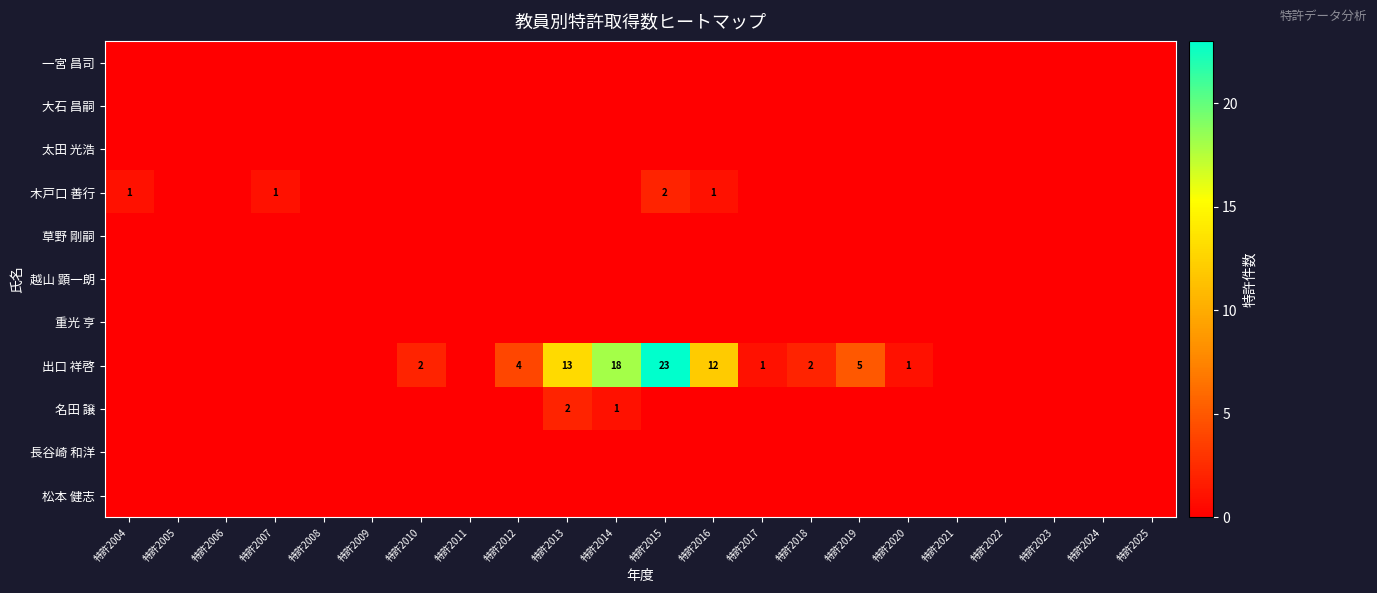

The 木戸口 善行 series shows 1 at 特許2004. True or false?

True